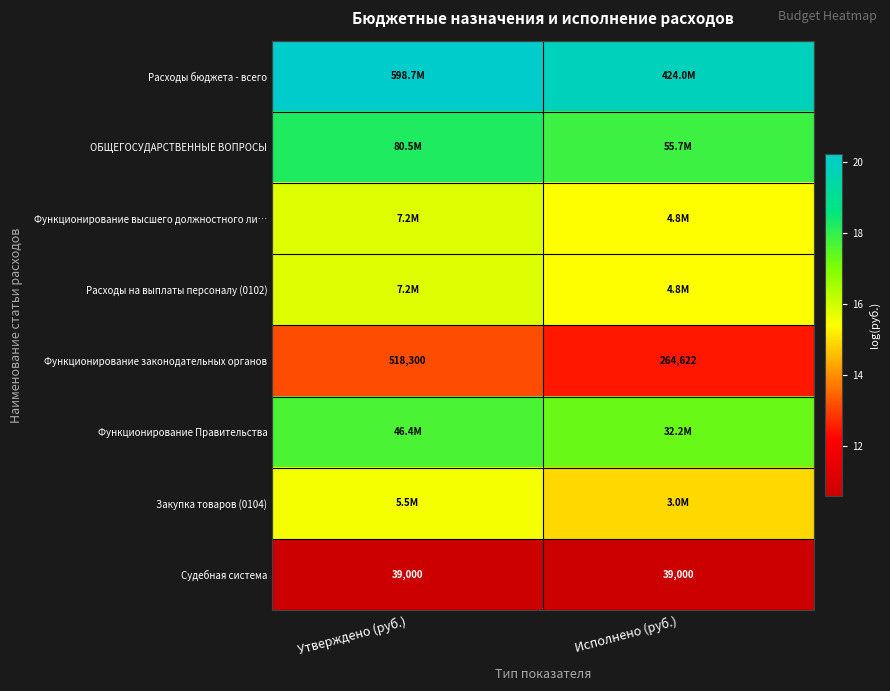

At which category does the chart reach its minimum across all series?

Утверждено (руб.)